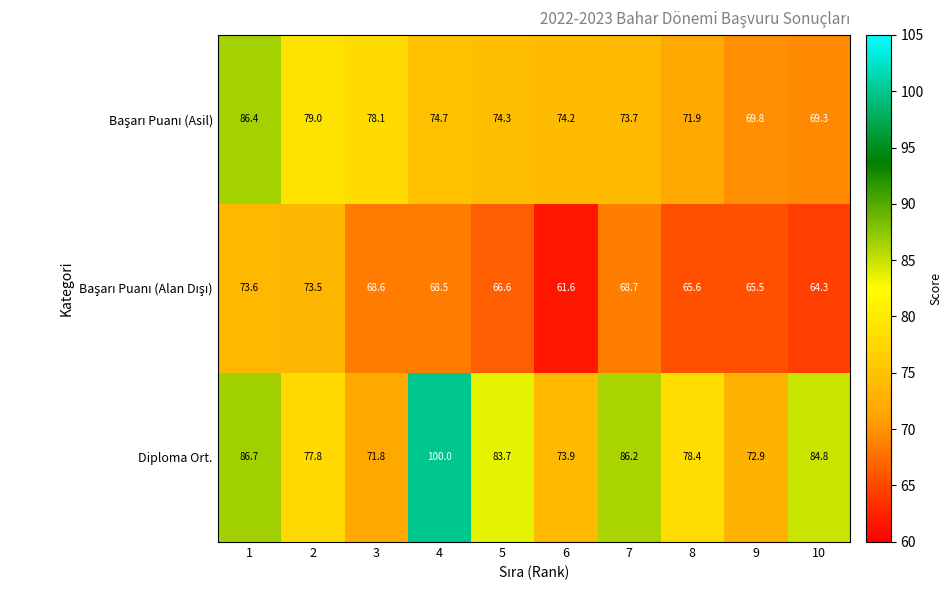

Which series has the widest spread of values?

Diploma Ort.